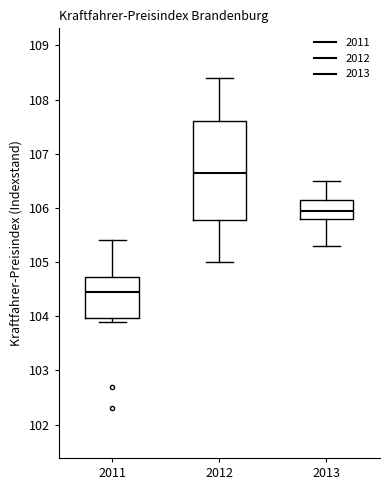

Reading left to right, transcribe this box plot: for each box, give where its median line is, the range the box spans, and where its two whiskers end, as read against the y-axis. The values are not printed on the chart, so give them approximately, as read against the axis.

2011: median 104.5, box 104.0 to 104.7, whiskers 103.9 to 105.4
2012: median 106.7, box 105.8 to 107.6, whiskers 105.0 to 108.4
2013: median 106.0, box 105.8 to 106.2, whiskers 105.3 to 106.5